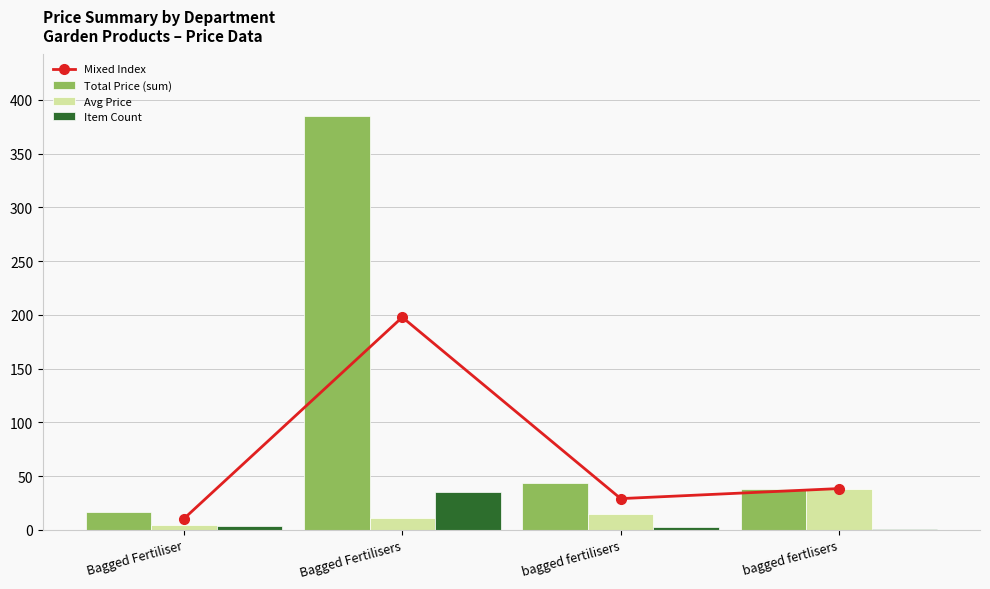

What is the label of the 1st bar from the left?

Bagged Fertiliser